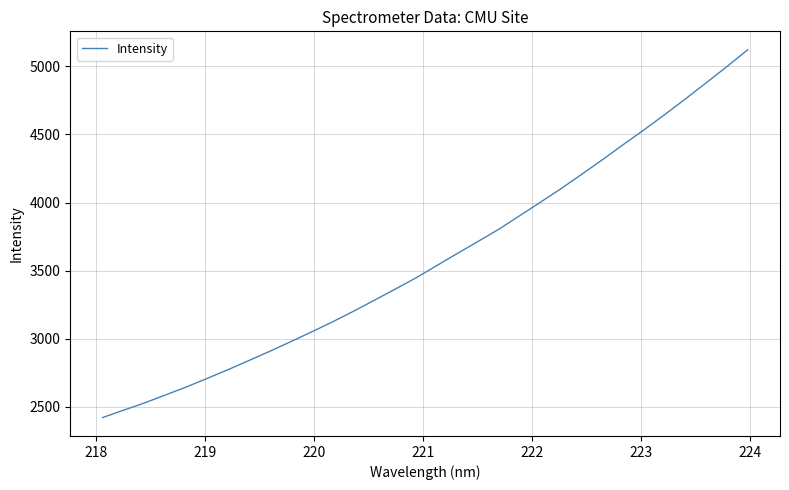

What is the greatest value displayed?

5122.1